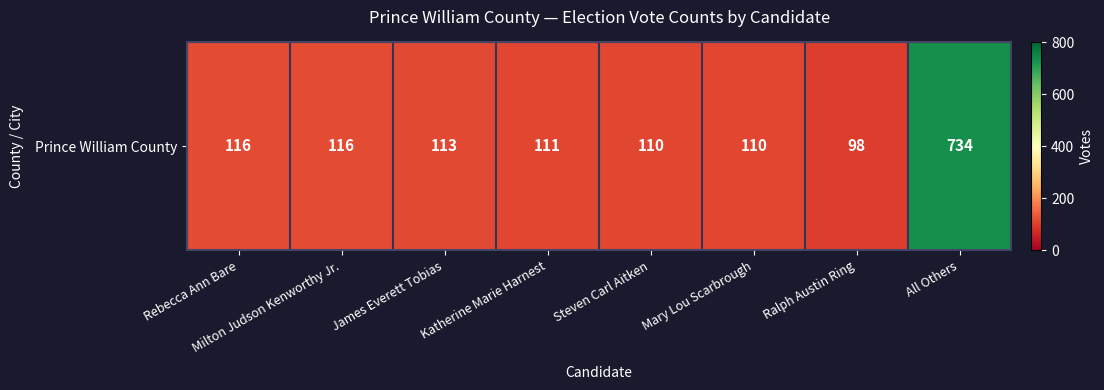

The chart shows a value of 45 at Steven Carl Aitken. True or false?

False